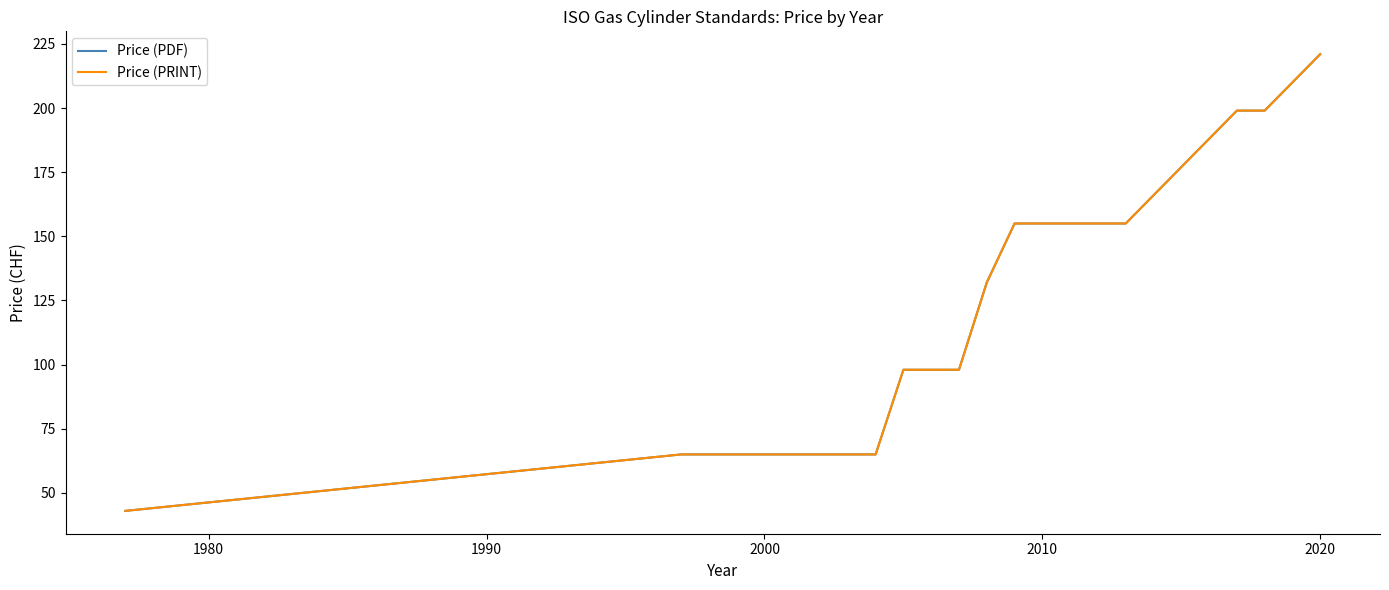

Does the chart have visible grid lines?

No